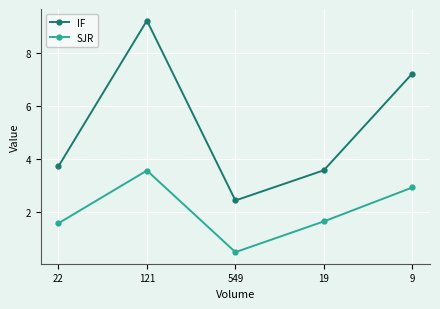

True or false: SJR has more than 1 points higher than both neighbors.

False